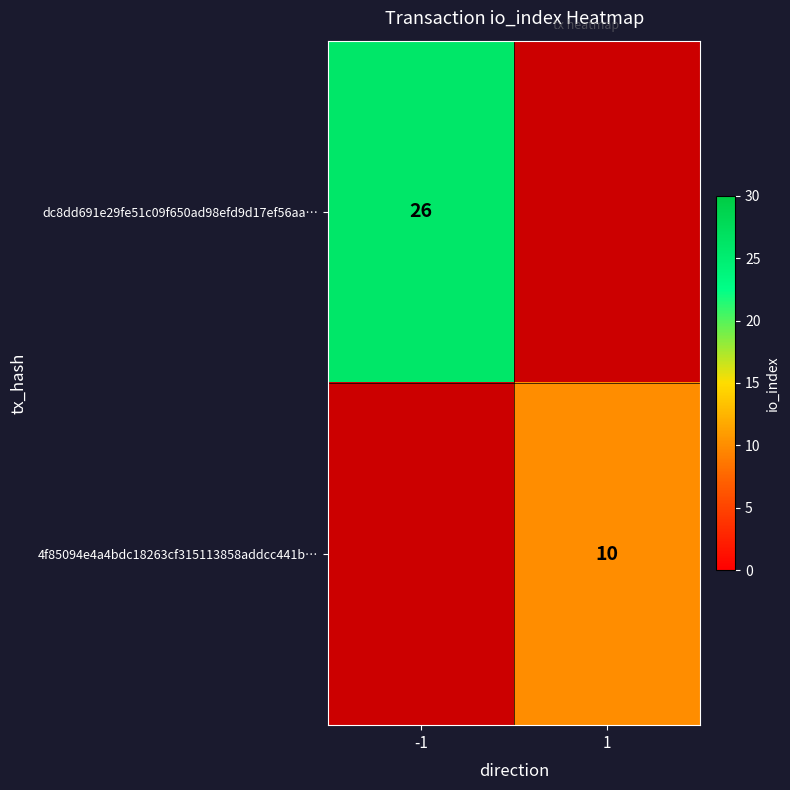

Is it true that 4f85094e4a4bdc18263cf315113858addcc441b… equals 15 at 1?

False